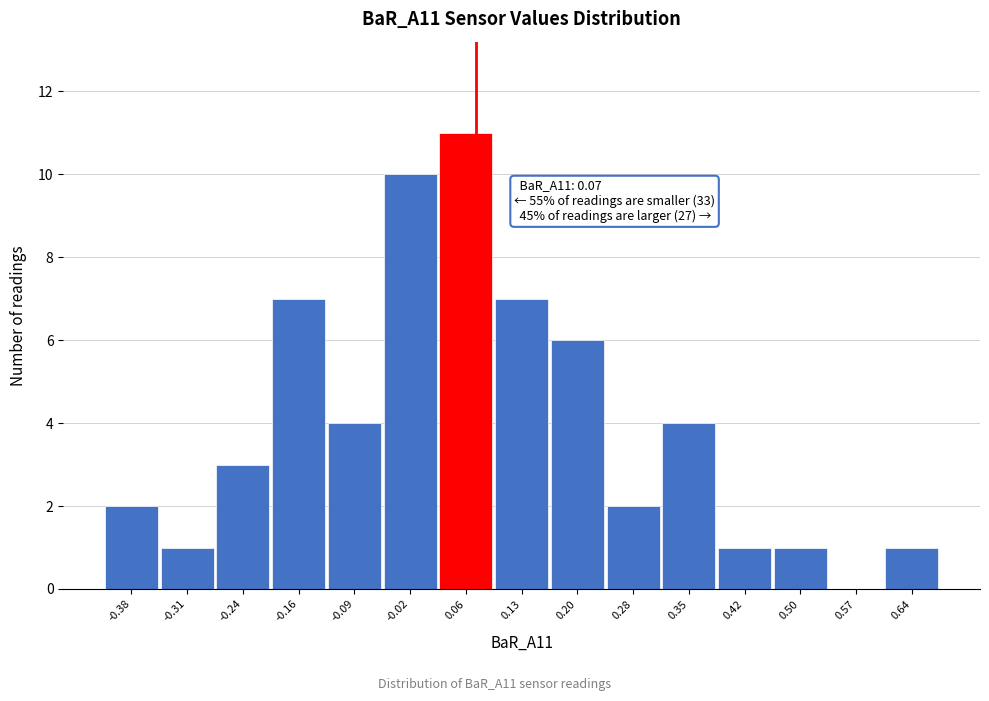

Over which range of the x-axis is the bar tallest?

0.02 to 0.09